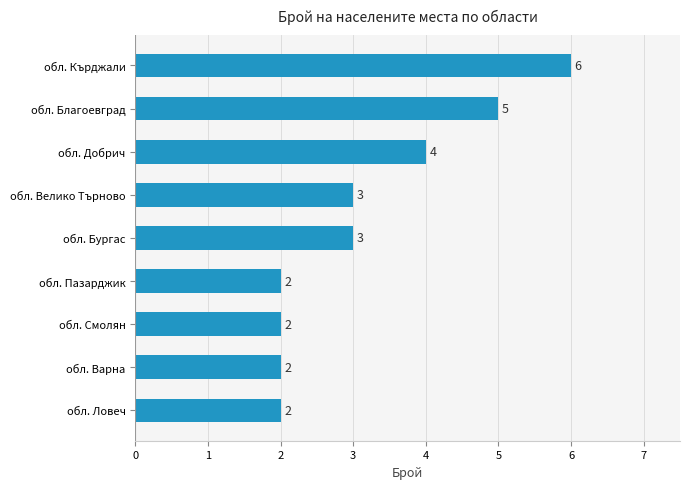

What is the minimum value shown in the chart?

2